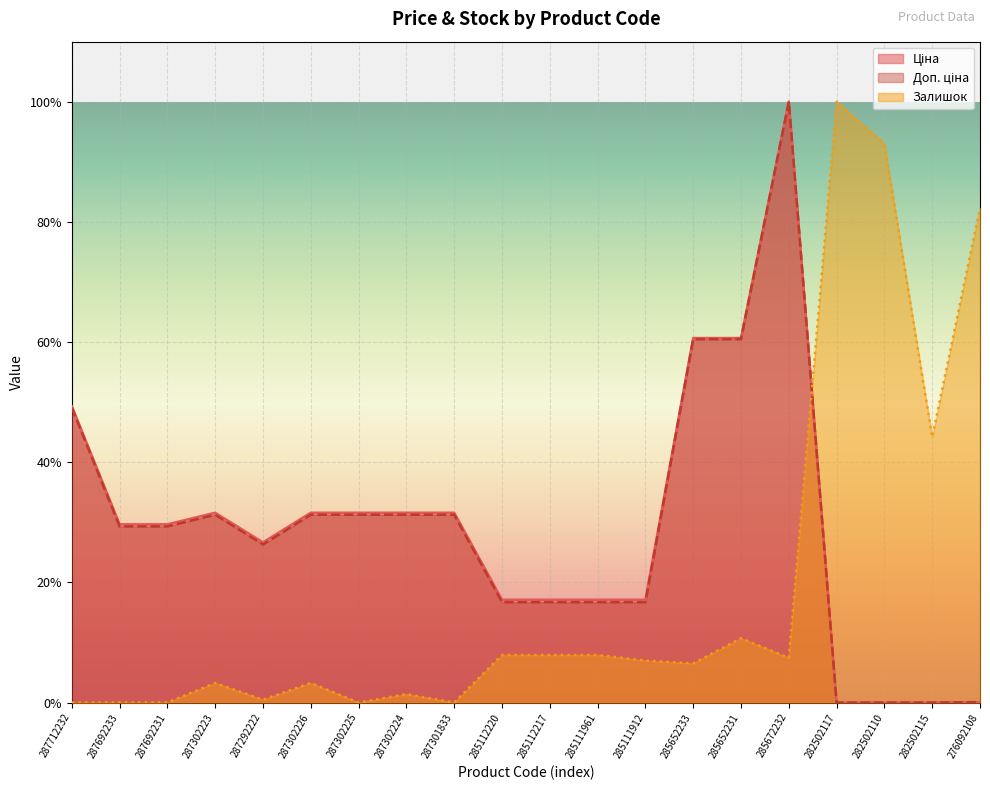

Does the chart display data point markers on the line(s)?

No